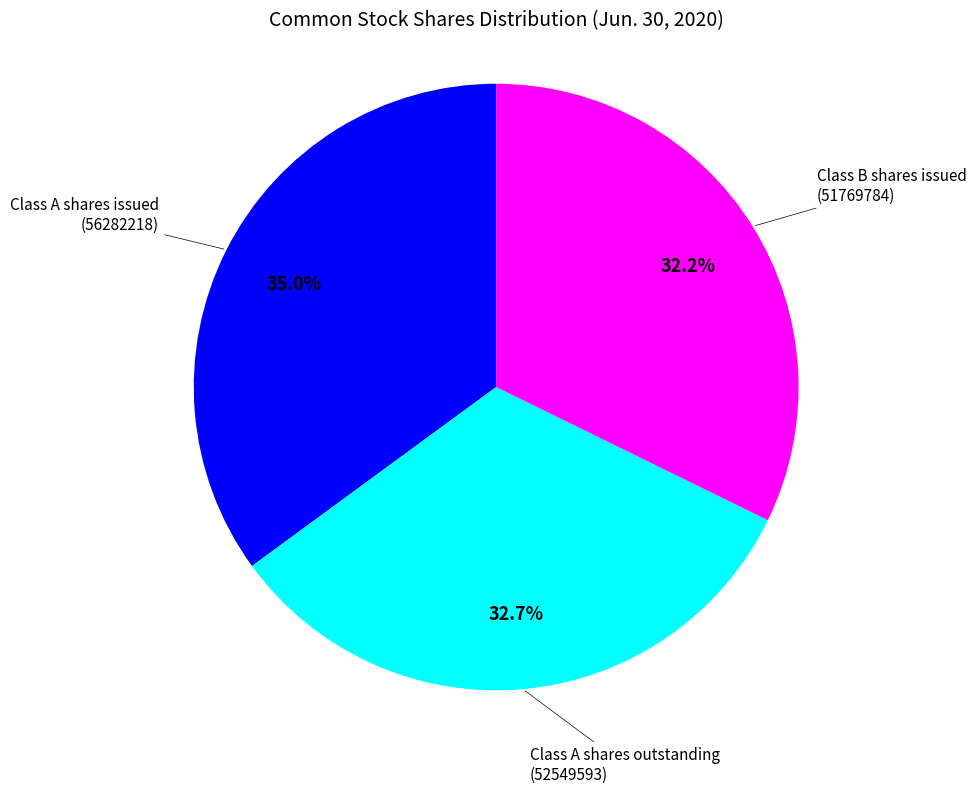

Does any single category account for the majority?

No